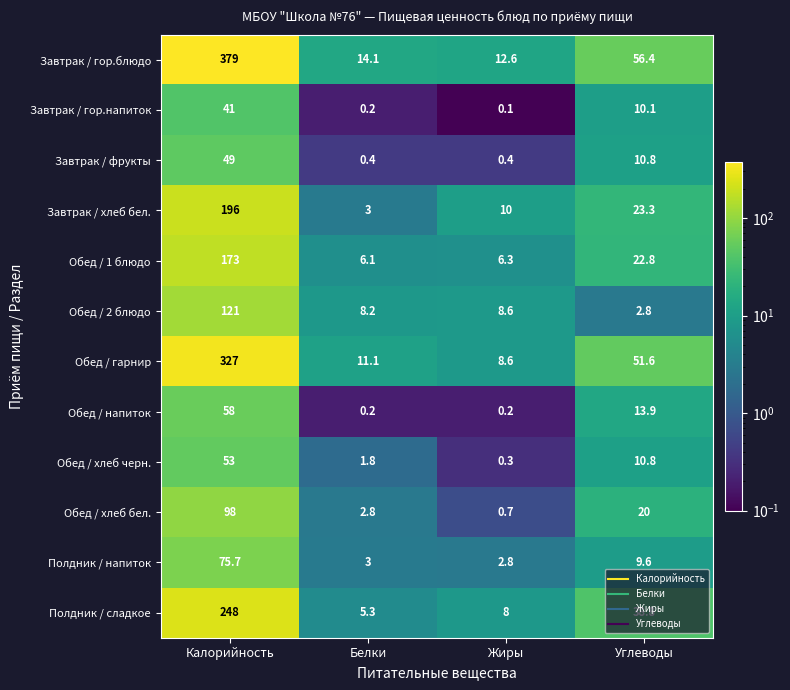

At which label does Обед / хлеб бел. first exceed 20?

Калорийность